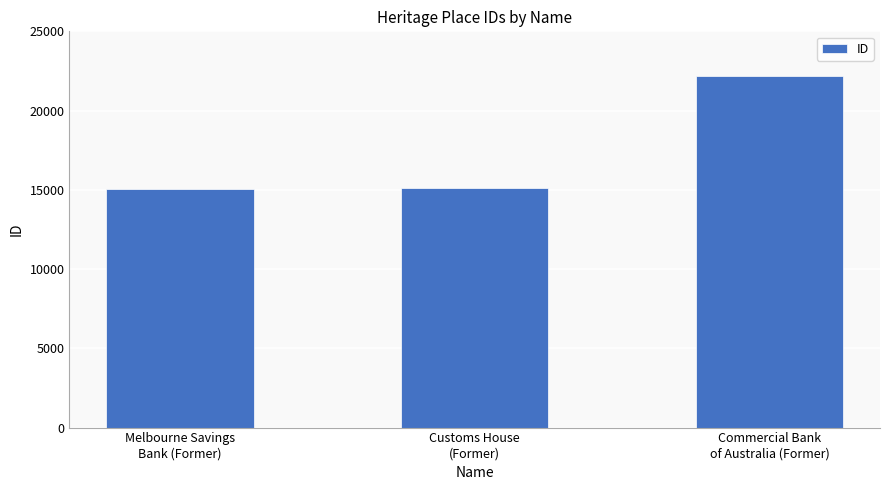

What is the label of the 2nd bar from the right?

Customs House
(Former)